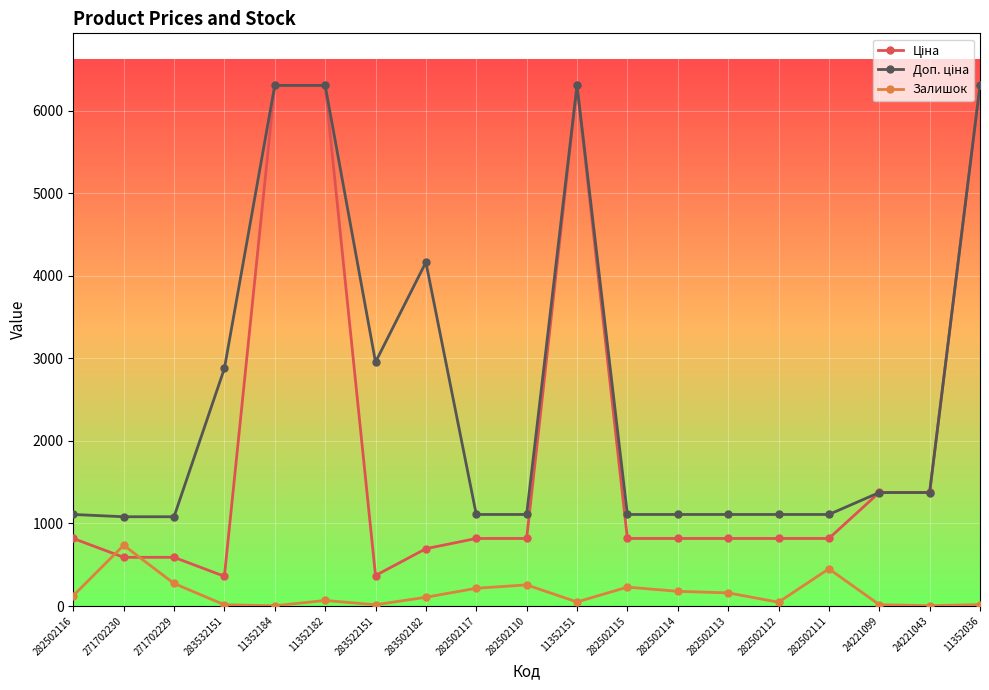

What is the maximum value shown in the chart?

6308.8